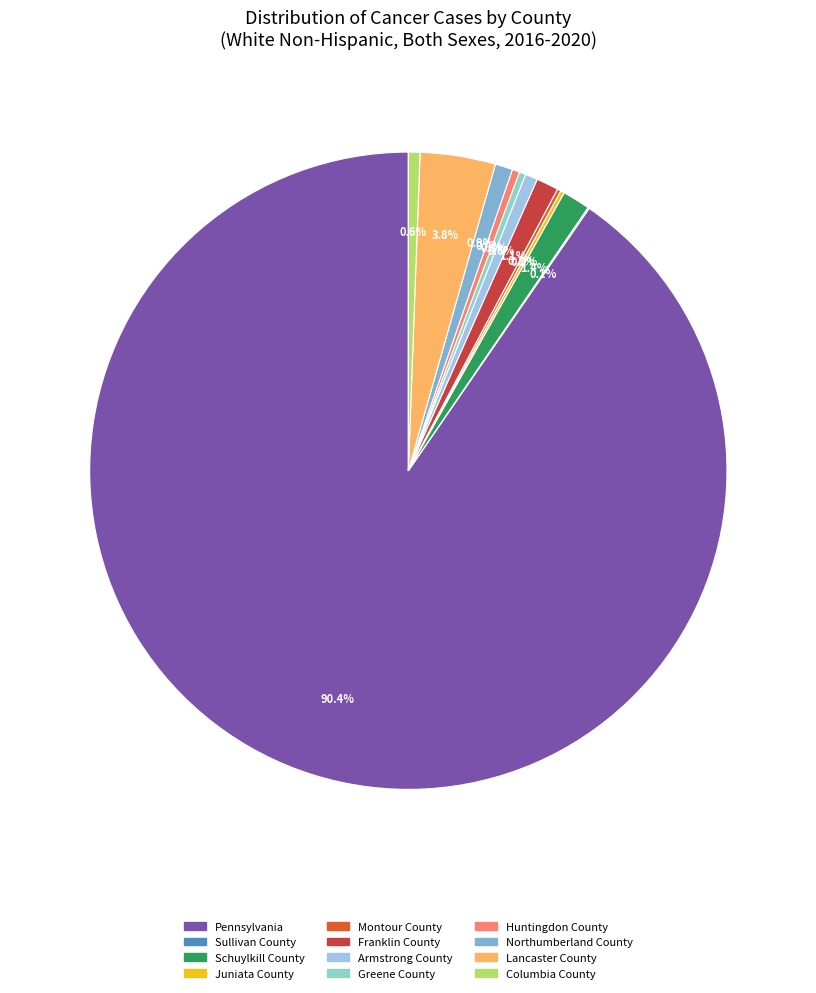

What is the smallest slice in the pie chart?

Sullivan County